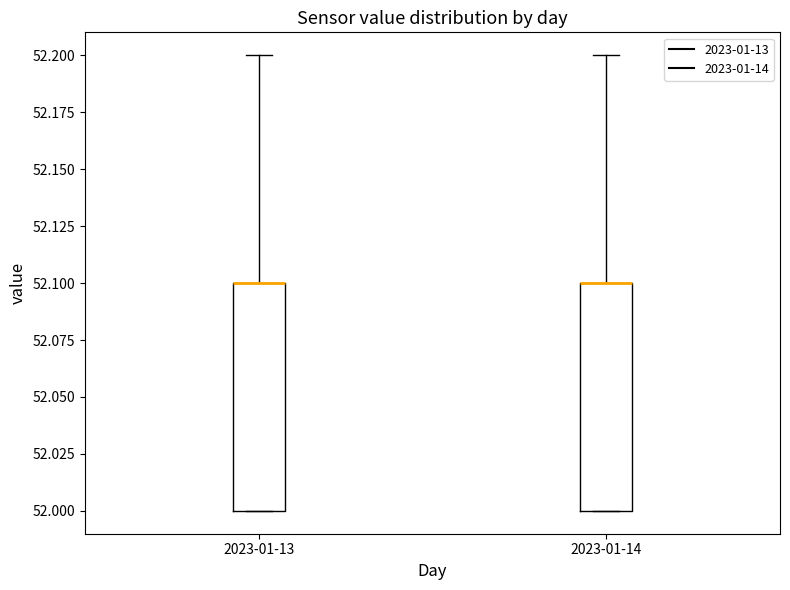

Where is the upper edge of the box for 2023-01-13 on the y-axis? The values are not printed on the chart, so give them approximately, as read against the axis.

52.1